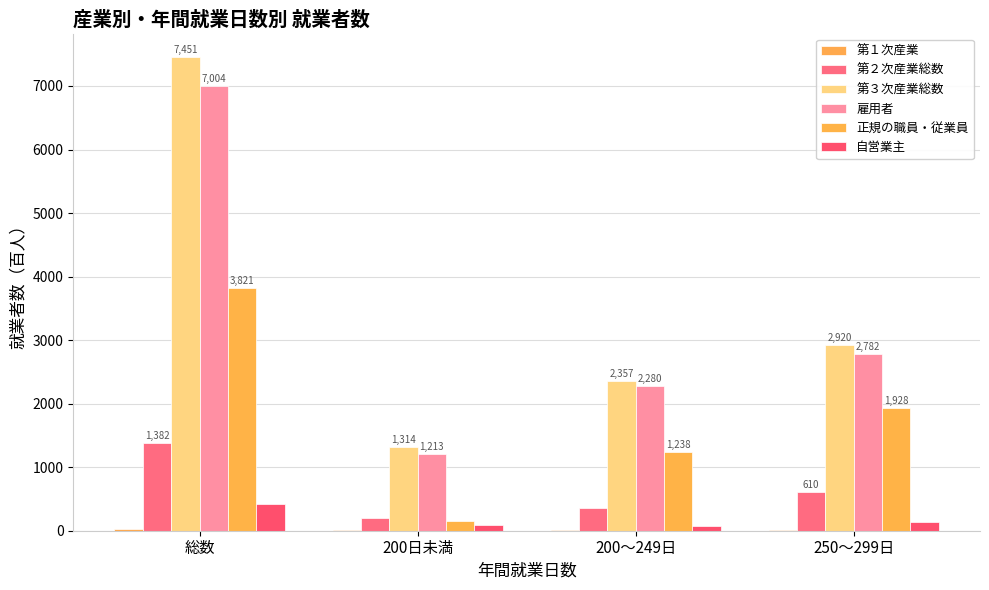

How many groups of bars are there?

4